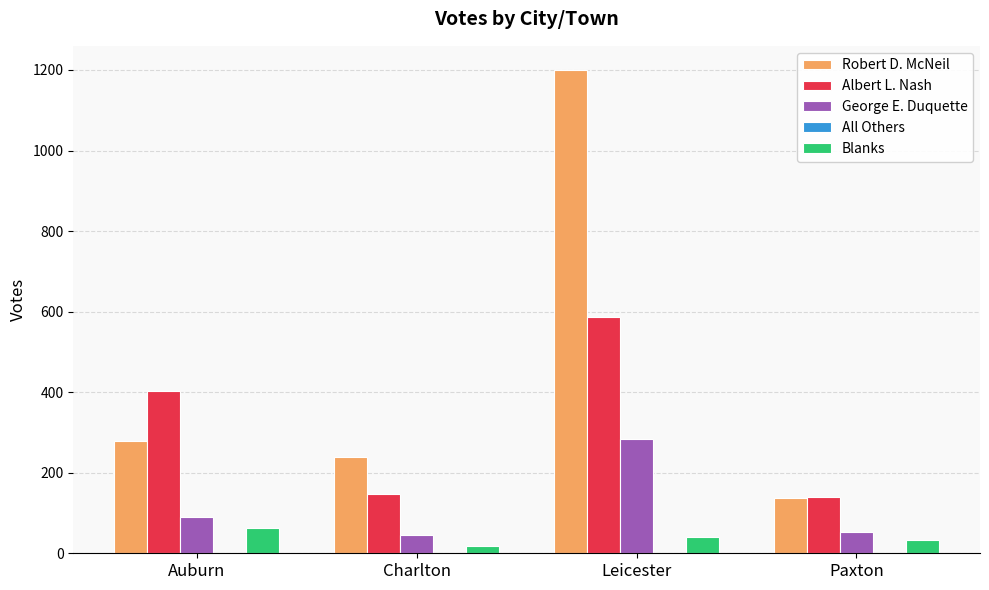

The value of George E. Duquette at Paxton is 52. True or false?

True